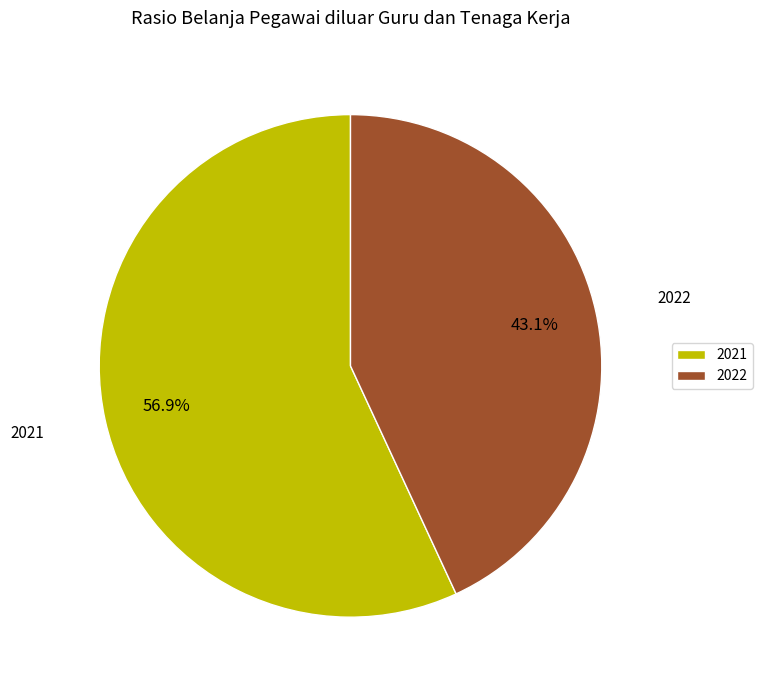

The 2022 slice represents 43% of the pie. True or false?

True